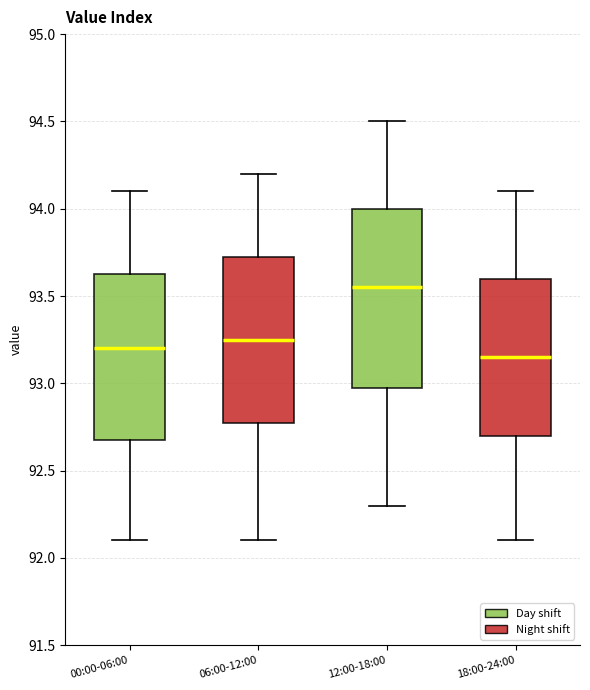

Reading left to right, read every box against the y-axis: the position of its median line, the range the box covers, and the ends of its whiskers. The values are not printed on the chart, so give them approximately, as read against the axis.

00:00-06:00: median 93.20, box 92.70 to 93.65, whiskers 92.10 to 94.10
06:00-12:00: median 93.25, box 92.80 to 93.75, whiskers 92.10 to 94.20
12:00-18:00: median 93.55, box 93.00 to 94.00, whiskers 92.30 to 94.50
18:00-24:00: median 93.15, box 92.70 to 93.60, whiskers 92.10 to 94.10